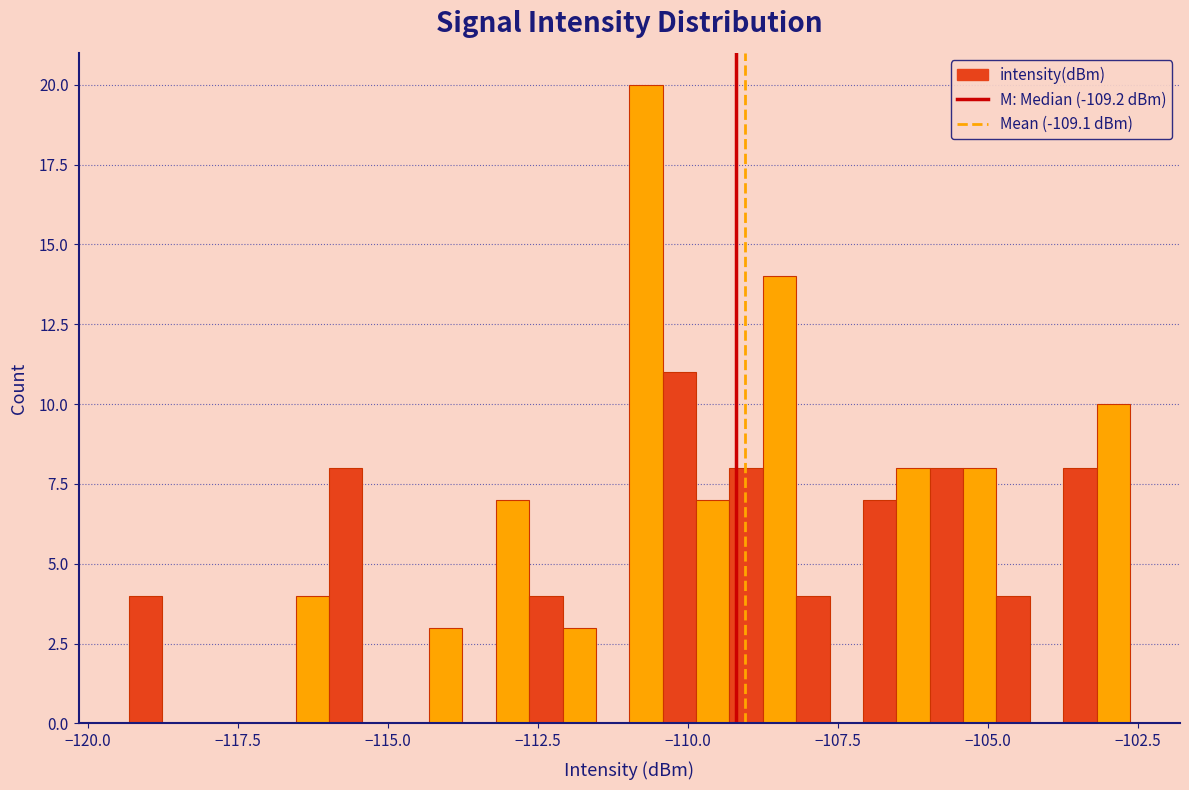

Read against the x-axis, roughly where is the centre of the tallest bar?

-110.5